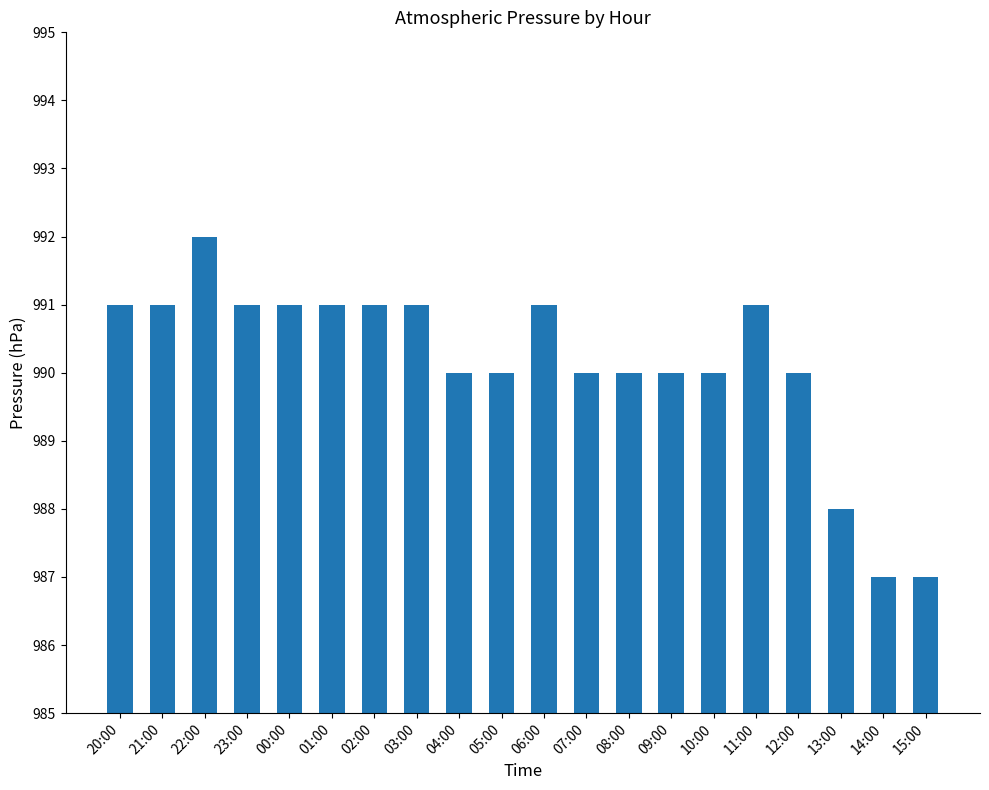

How many bars are there in total?

20